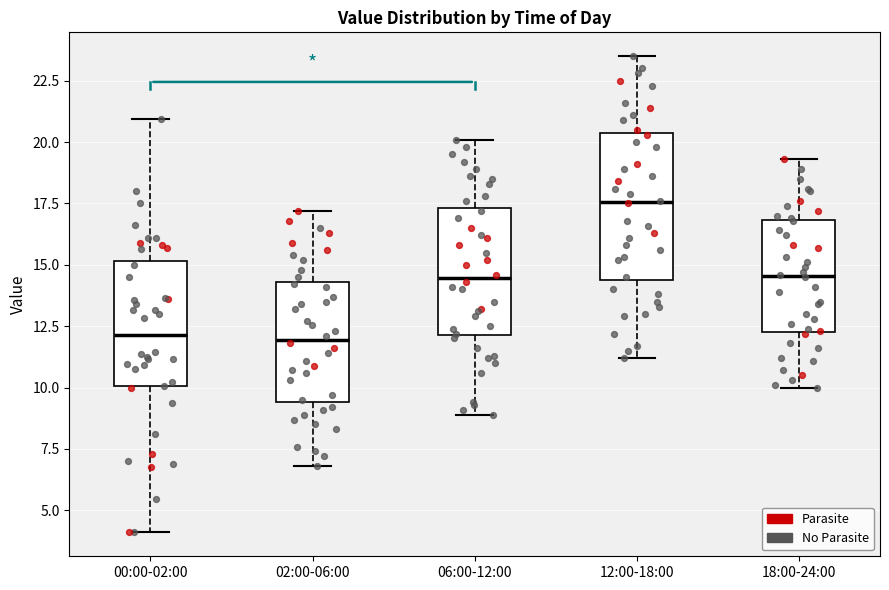

Comparing the boxes themselves (not the whiskers), which one is the tallest?

12:00-18:00